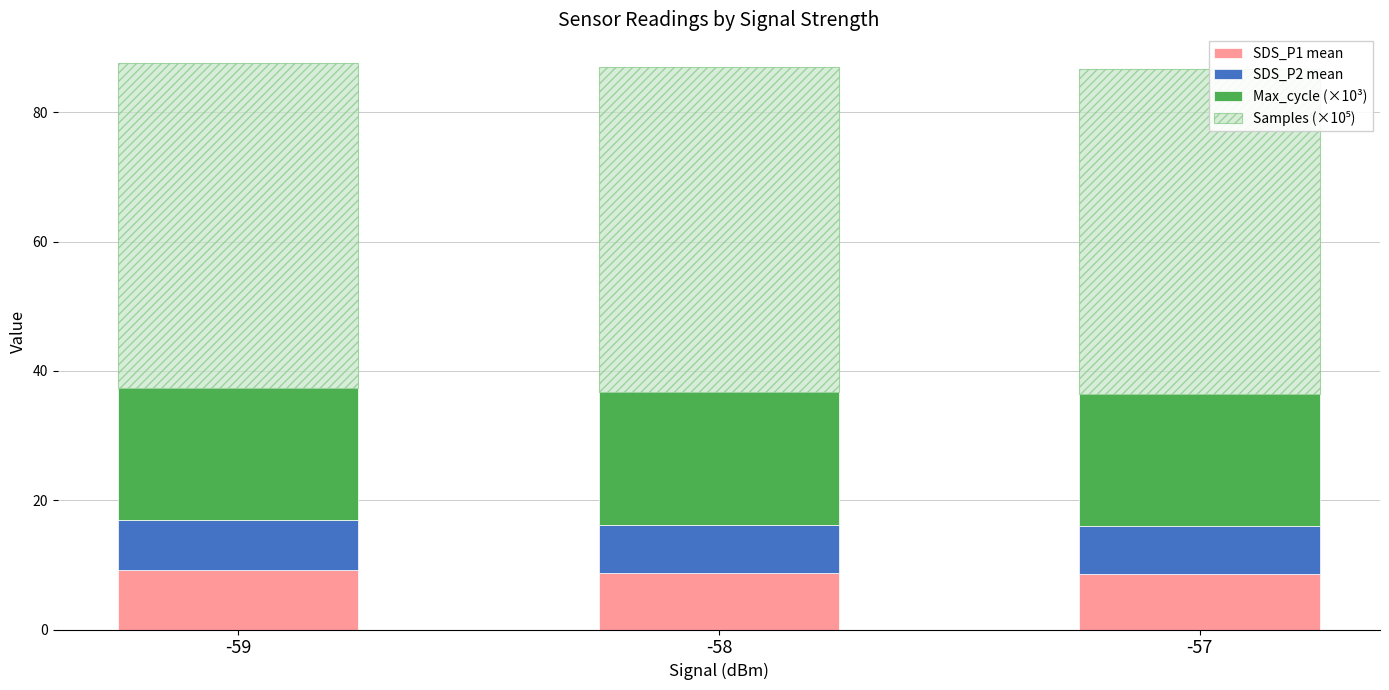

The value of SDS_P1 mean at -59 is 5.8. True or false?

False